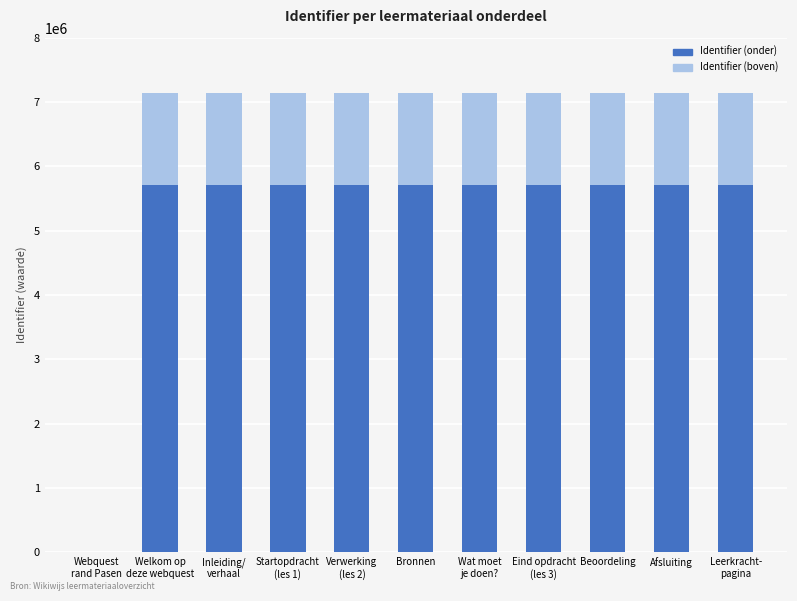

Are the bars grouped side by side (vs. stacked)?

No